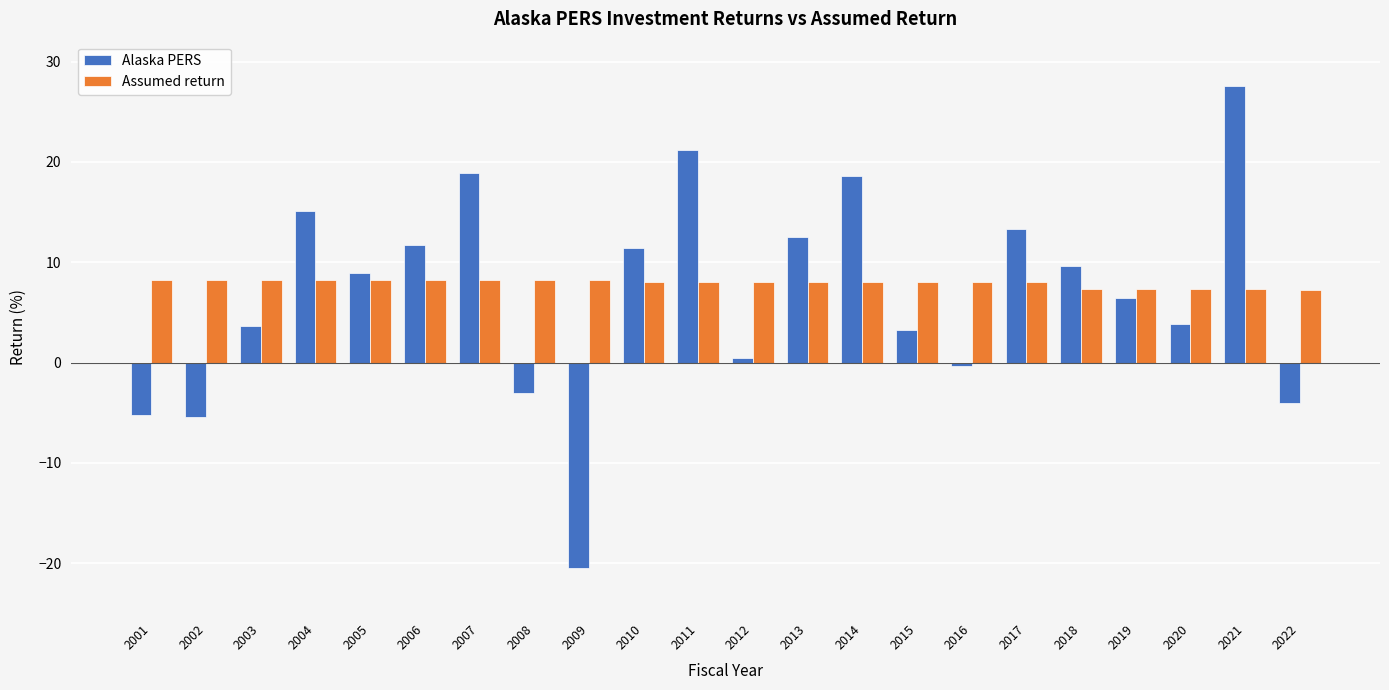

What is the difference between the second highest and minimum values in the Alaska PERS series?

41.7